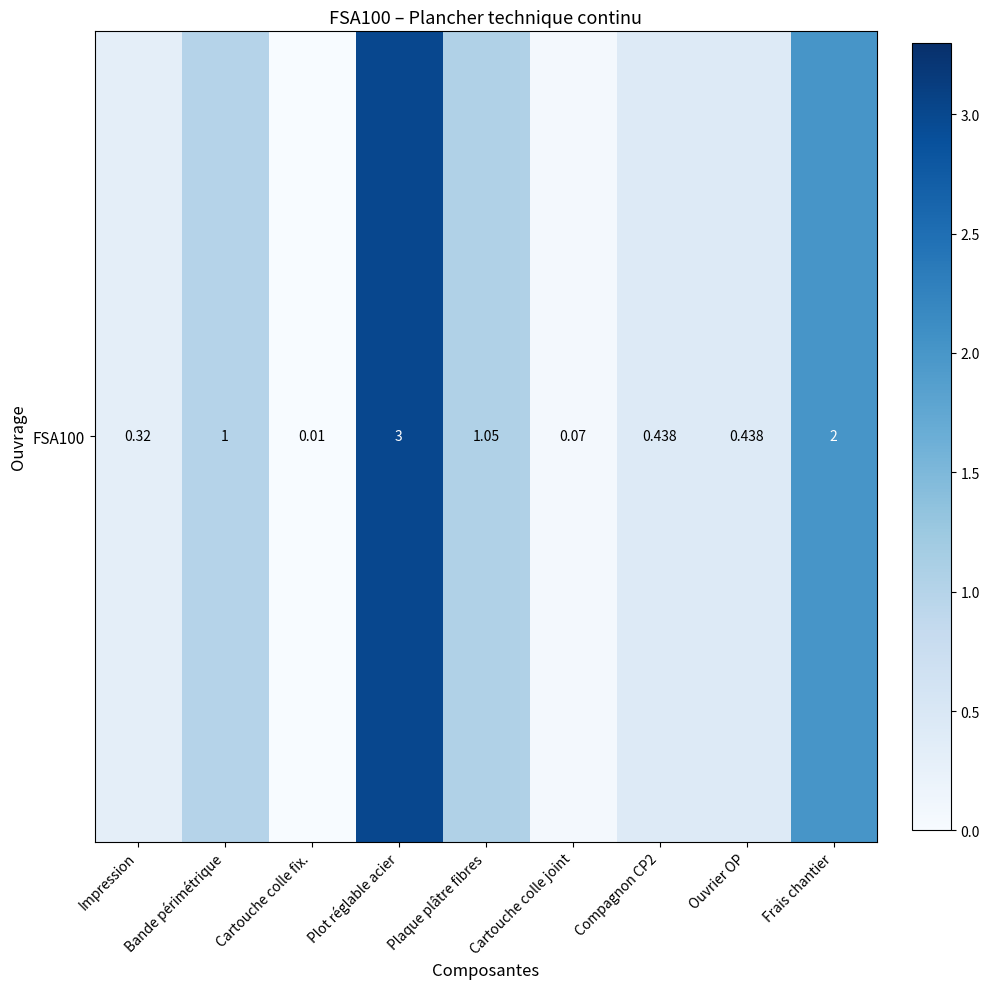

List the labels in order of value, largest first.

Plot réglable acier, Frais chantier, Plaque plâtre fibres, Bande périmétrique, Compagnon CP2, Ouvrier OP, Impression, Cartouche colle joint, Cartouche colle fix.